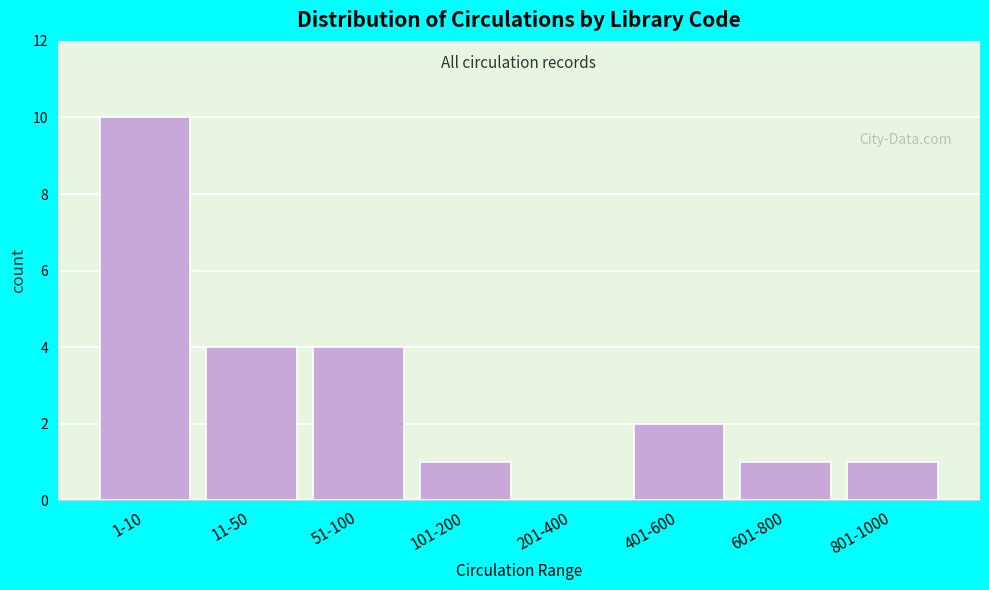

Reading right to left, what are all the values shown in this chart?

801-1000=1	601-800=1	401-600=2	201-400=0	101-200=1	51-100=4	11-50=4	1-10=10